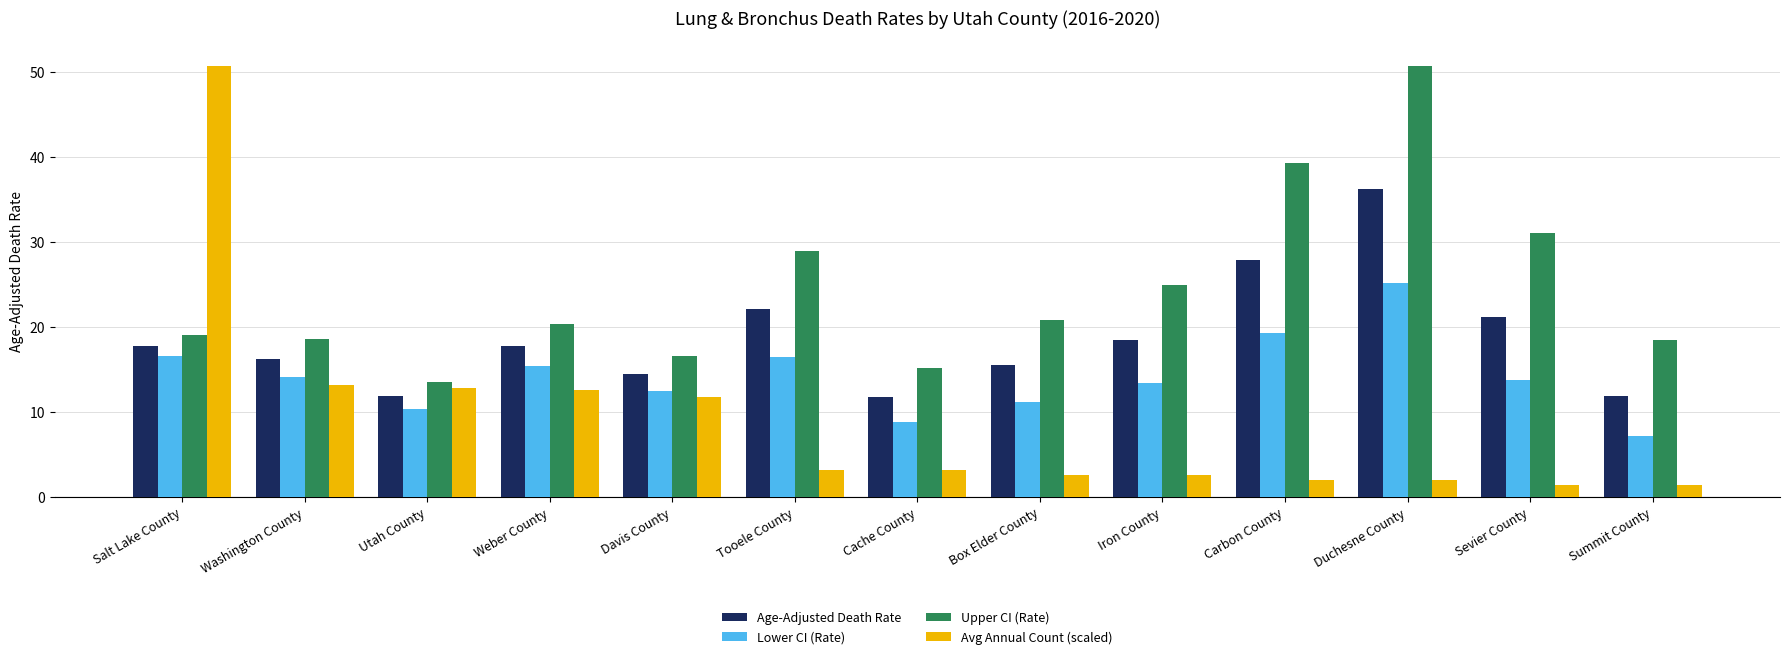

What is the label of the 3rd bar from the right?

Duchesne County